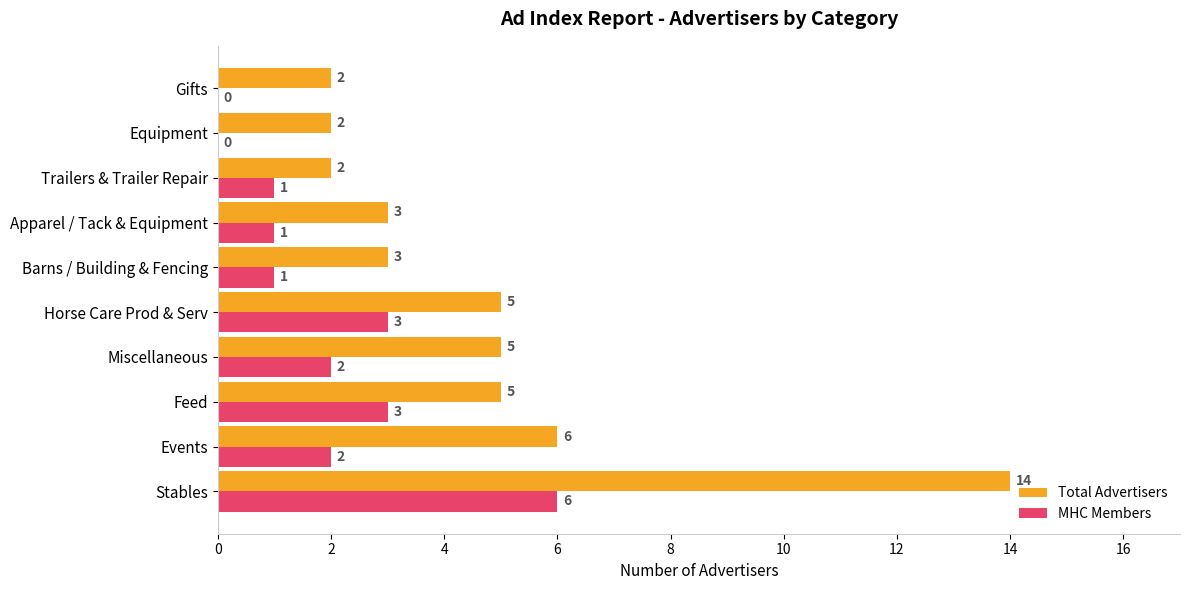

What is the sum of all MHC Members values?

19